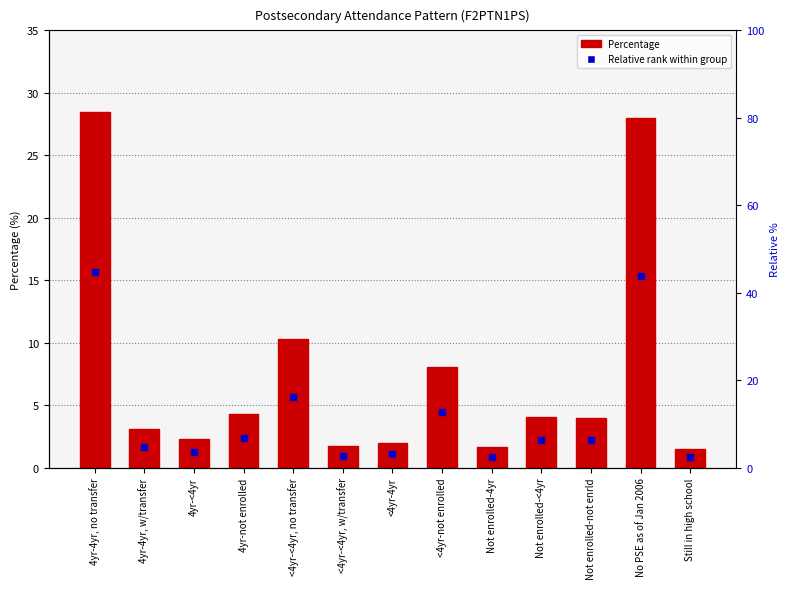

What is the label of the 13th bar from the left?

Still in high school